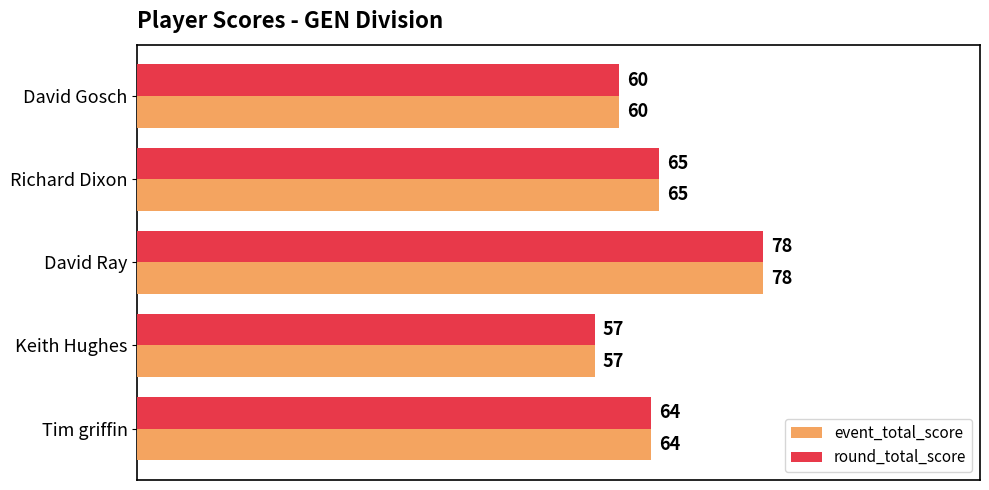

At which category is the sum across all series the highest?

David Ray